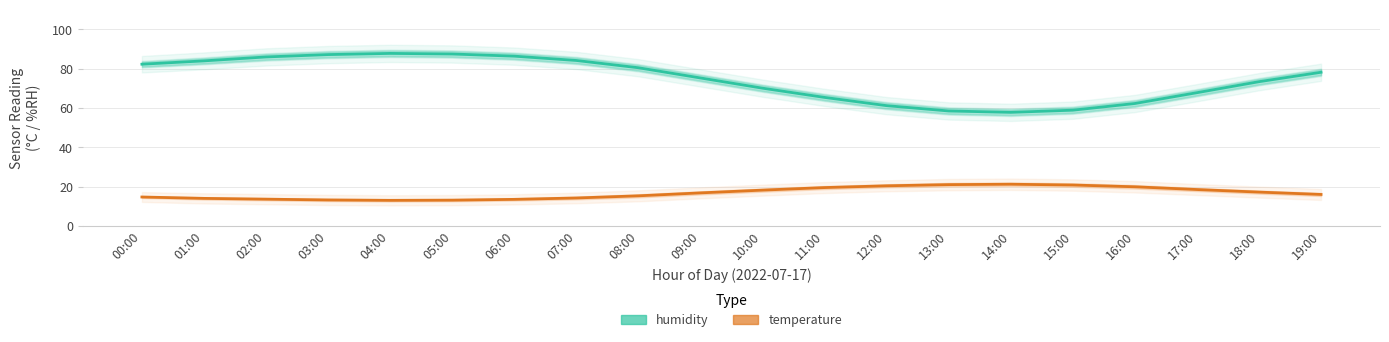

What is the value of the temperature point at the 14th from the left?

21.0